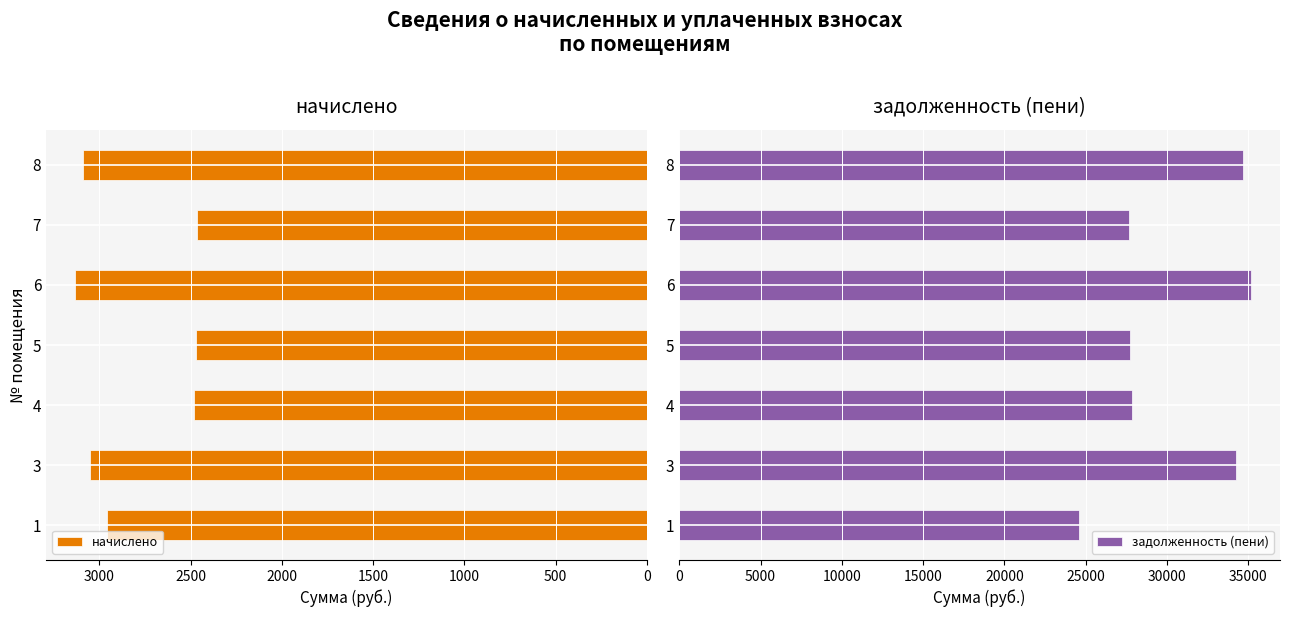

Rank the series by their maximum value, from highest to lowest.

задолженность (пени), начислено